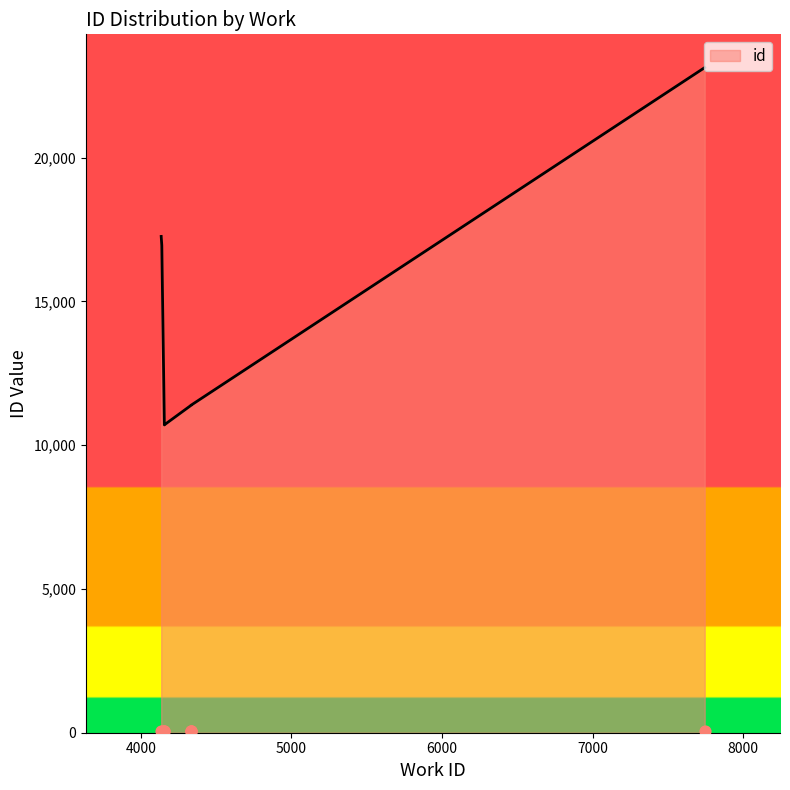

What is the change in value from 4157 to 7745?

+12425